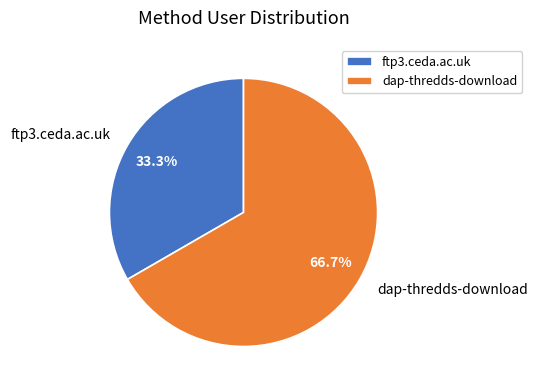

To the nearest percent, what is the difference between the largest and smallest slice percentages?

33%